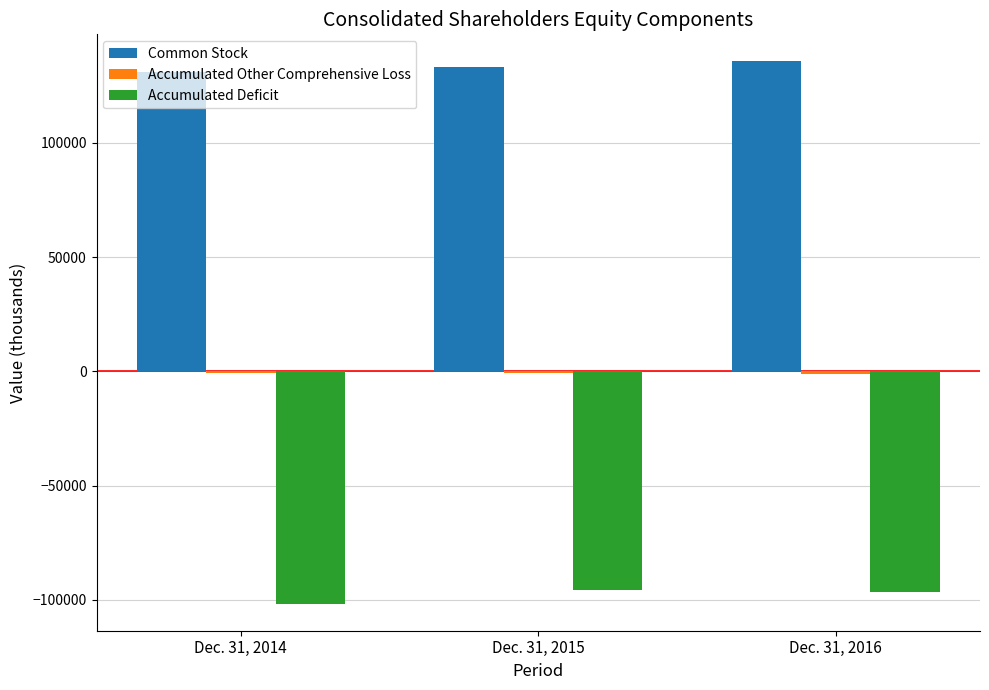

What is the difference between the maximum and minimum values in the Accumulated Deficit series?

6093